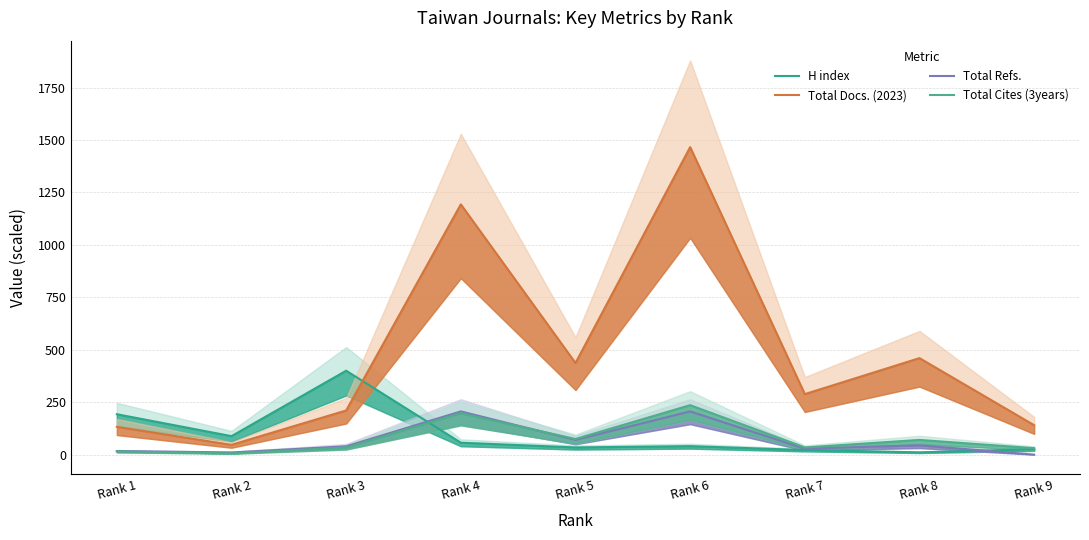

What value does the Total Refs. series have at Rank 7?

28.2